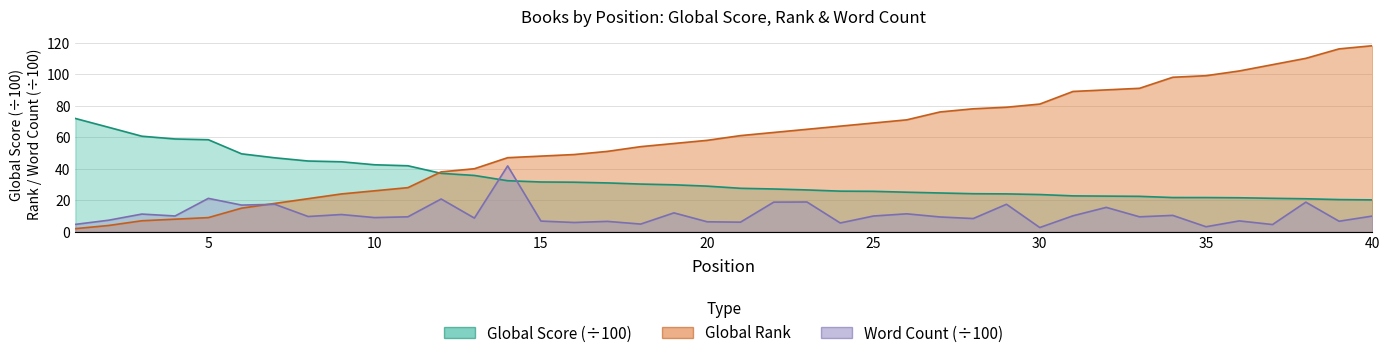

True or false: Global Score has more than 0 points higher than both neighbors.

False